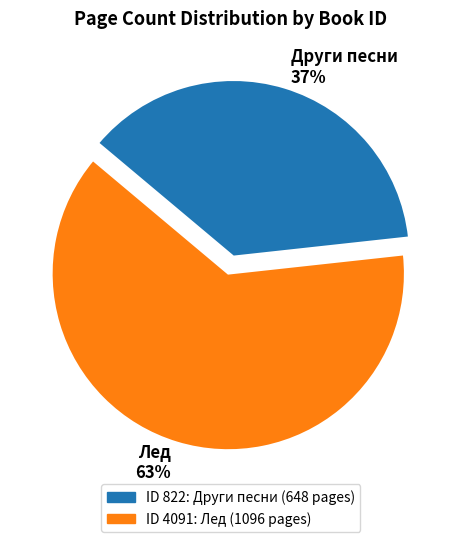

Which category accounts for the majority?

Лед